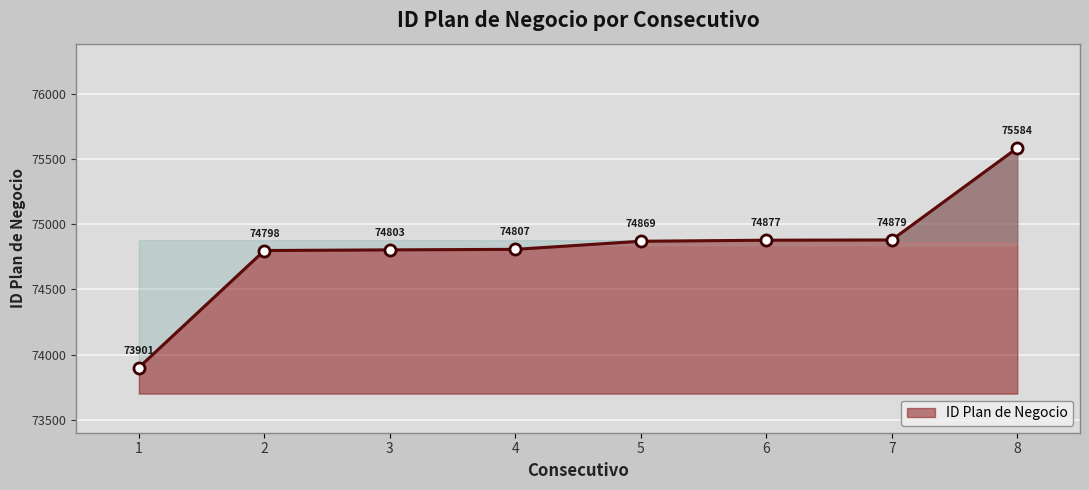

Reading left to right, what are all the values shown in this chart?

73901	74798	74803	74807	74869	74877	74879	75584